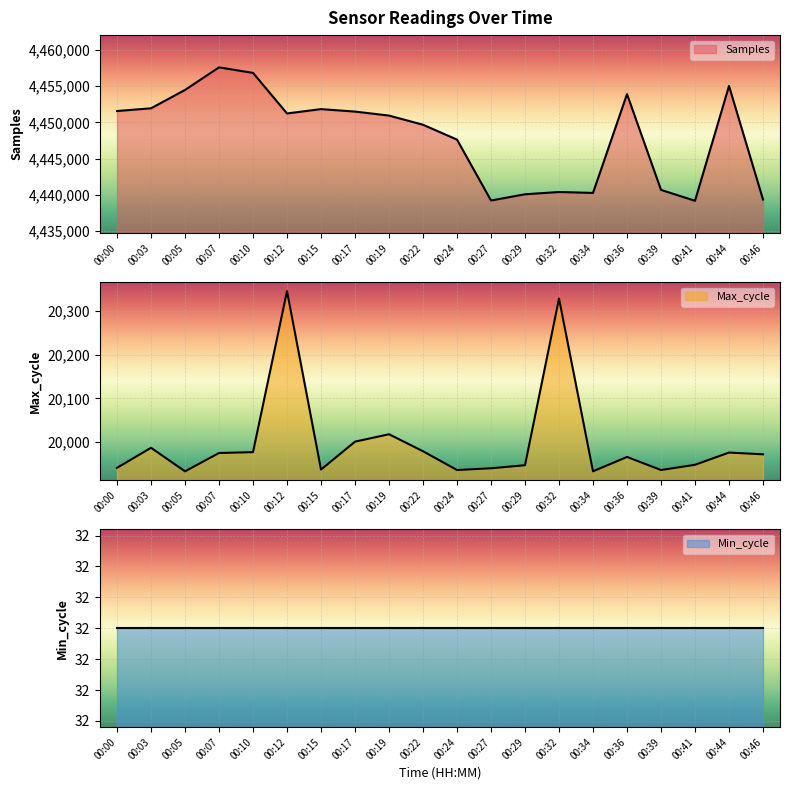

True or false: Samples and Max_cycle intersect in this chart.

False